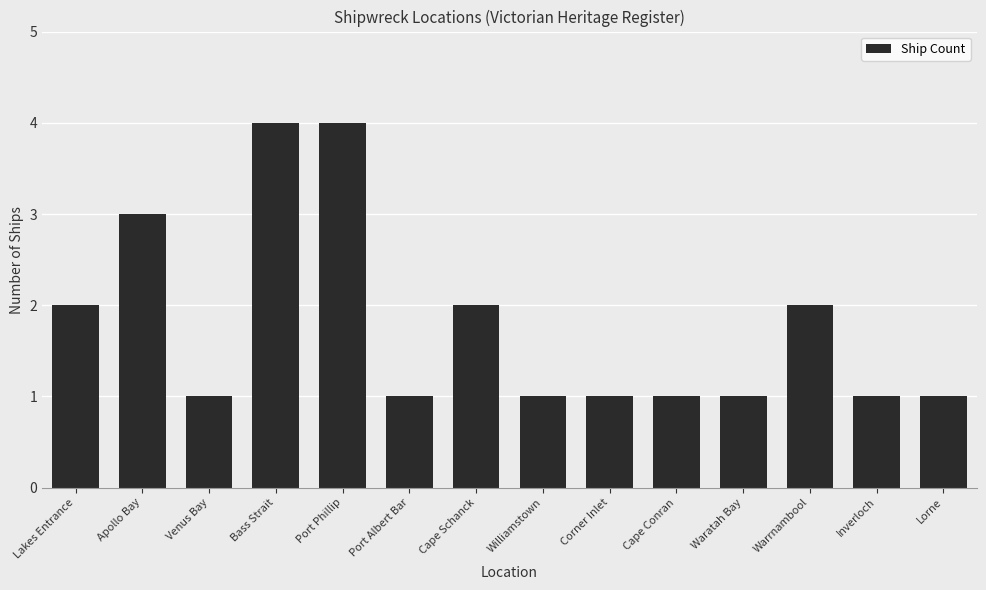

Reading right to left, list all the values displayed in this chart.

1	1	2	1	1	1	1	2	1	4	4	1	3	2